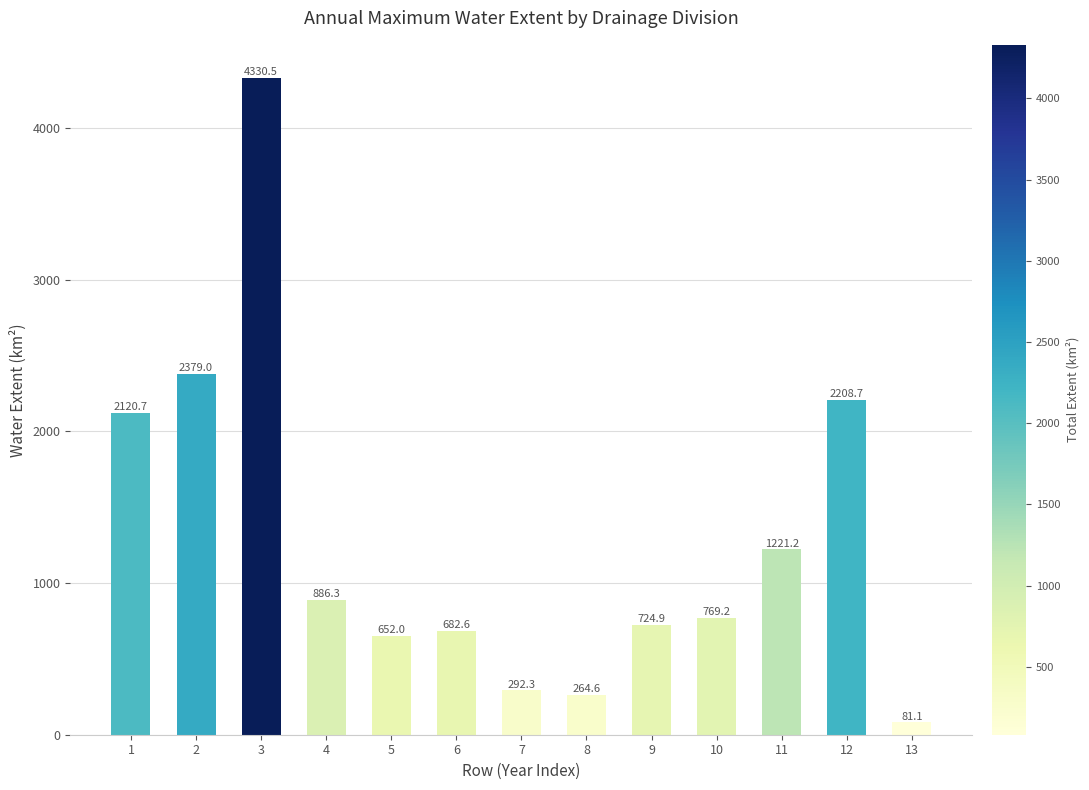

Are the bars grouped side by side (vs. stacked)?

No